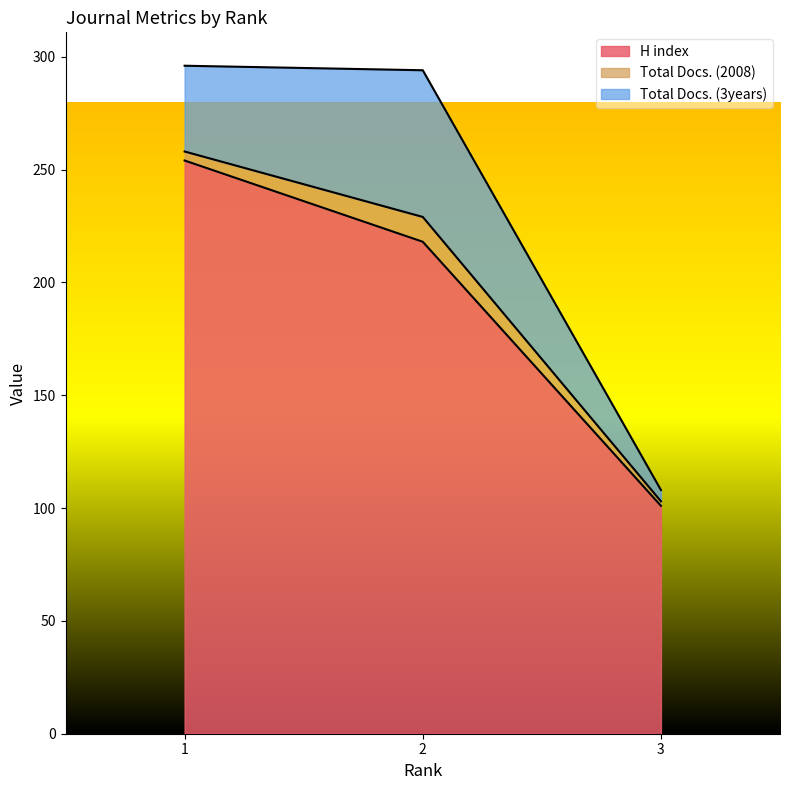

Rank the categories by Total Docs. (2008) value from lowest to highest.

3, 1, 2